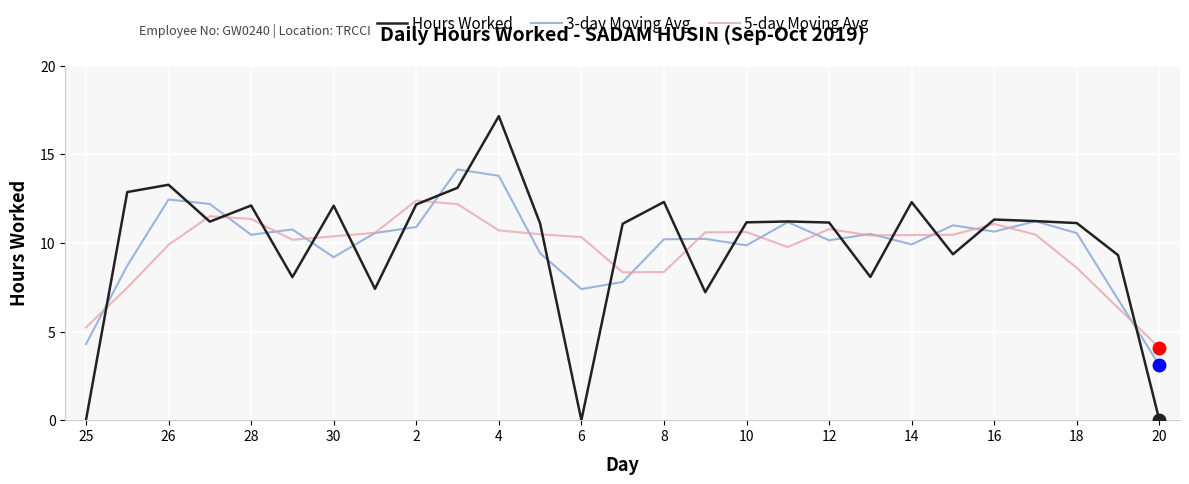

Which series has the largest range (max minus min)?

Hours Worked